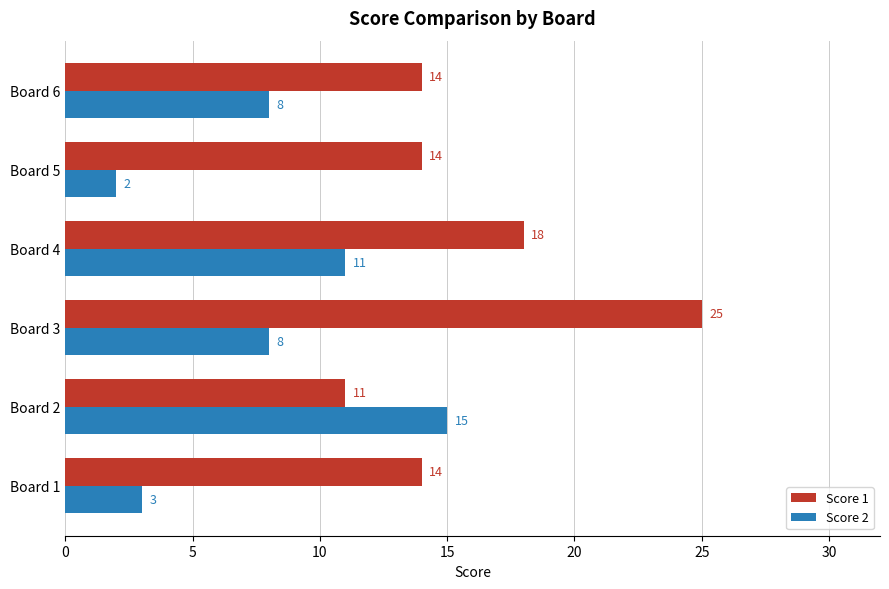

How many Score 1 values are between 14 and 18?

4